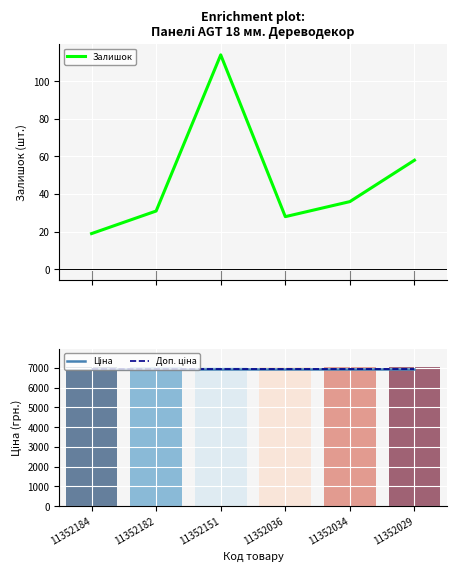

What is the value of the Доп. ціна bar at the 3rd from the left?

6929.6